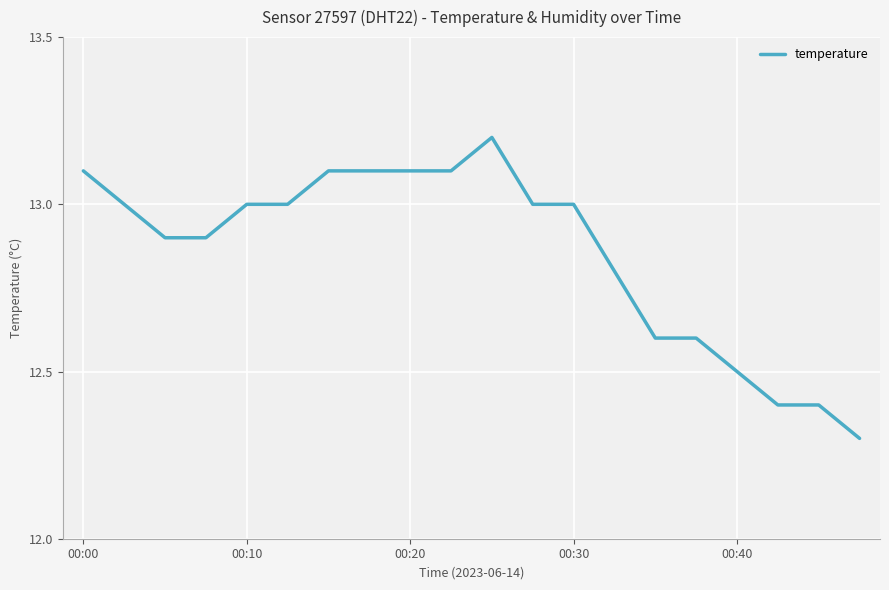

Does the chart display data point markers on the line(s)?

No